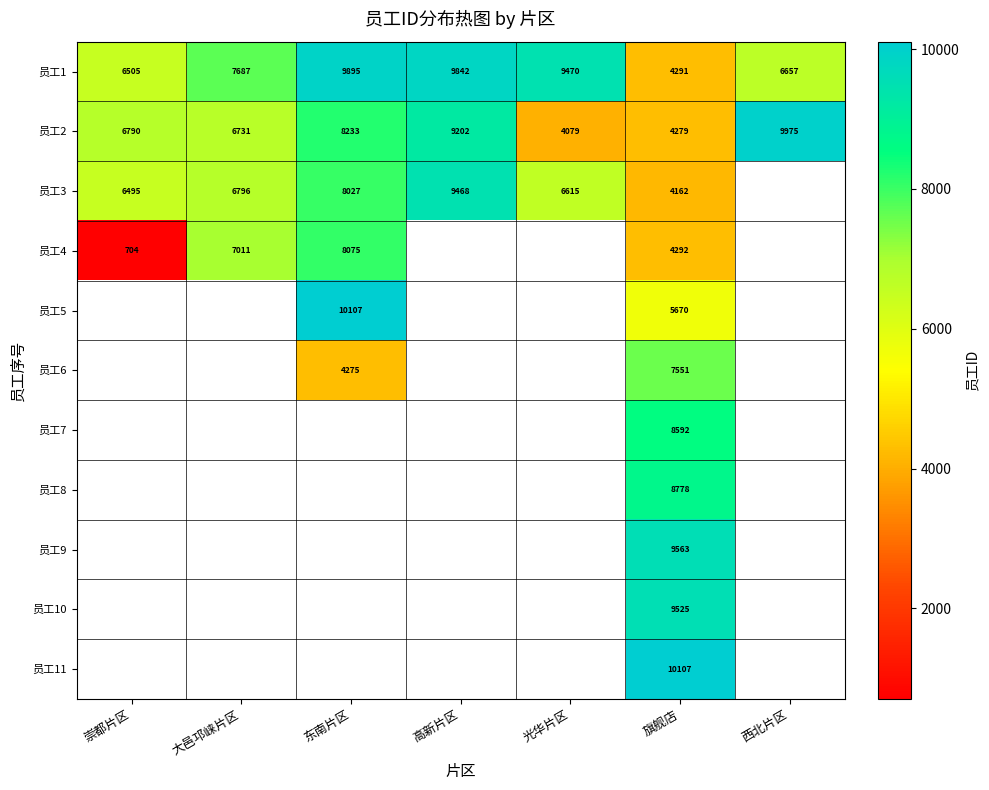

At which label does 员工1 reach its peak?

东南片区